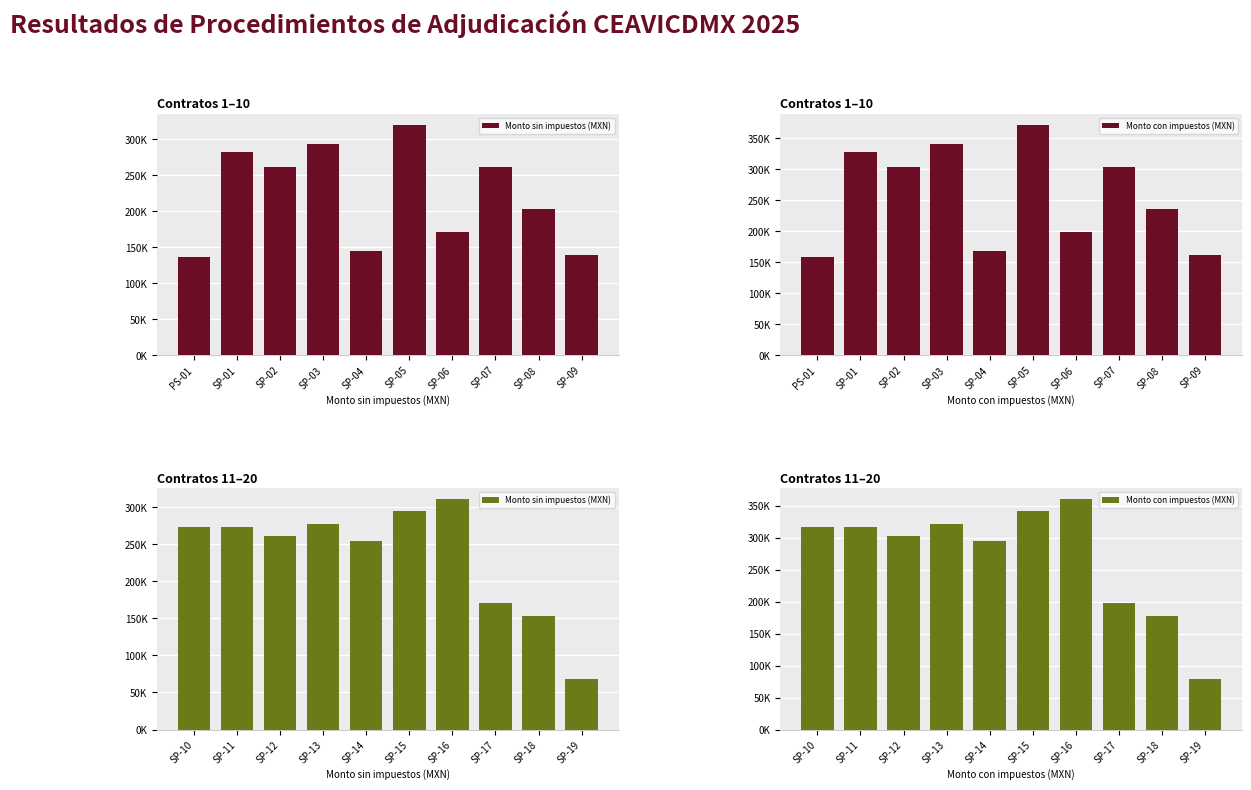

Which series has the largest total across all categories?

Monto con impuestos (MXN)